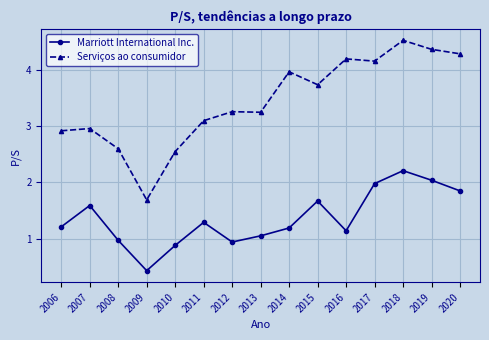

Where is the first local minimum for Marriott International Inc.?

2009